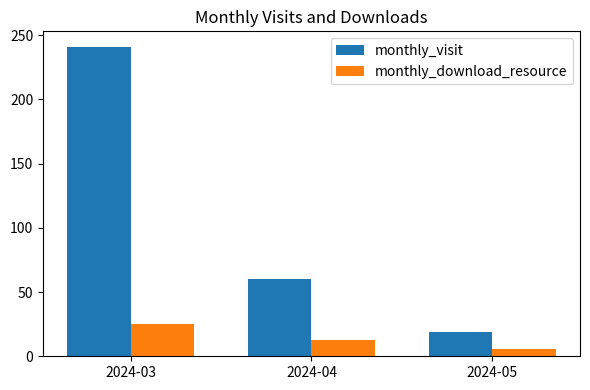

Reading left to right, what are all the values shown in this chart?

monthly_visit: 241	60	19
monthly_download_resource: 25	13	6